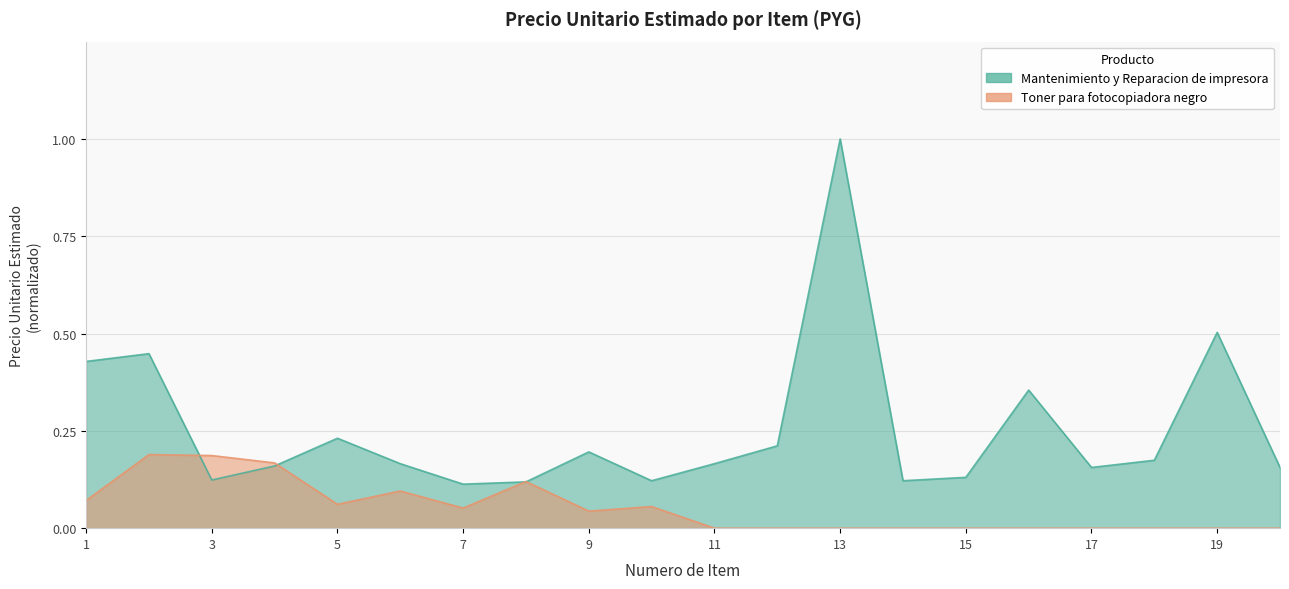

Count the Toner para fotocopiadora negro values in the range 0 to 1.

20